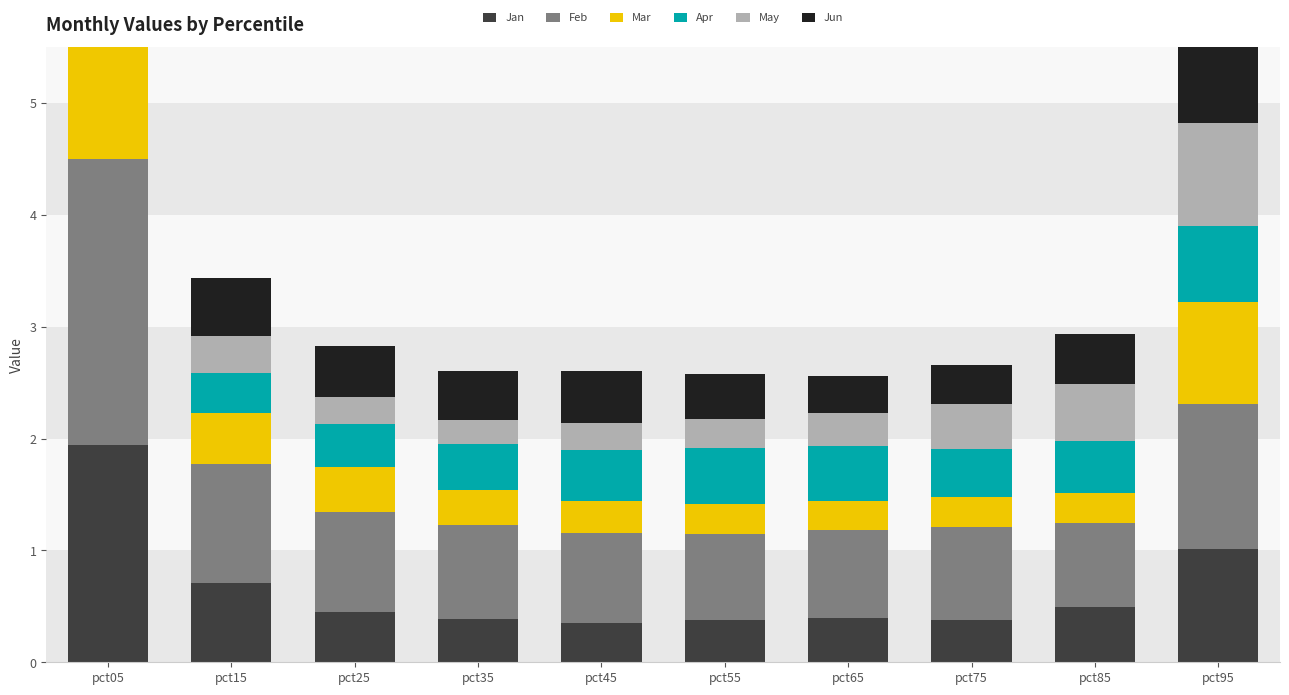

How many bars are there in total?

60